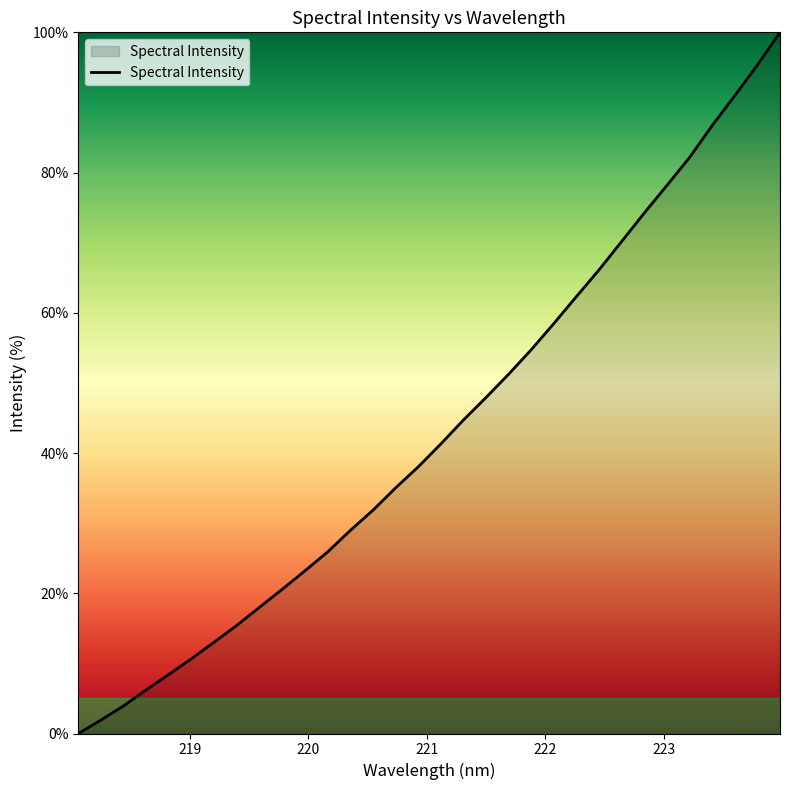

How many lines are shown in the chart?

1